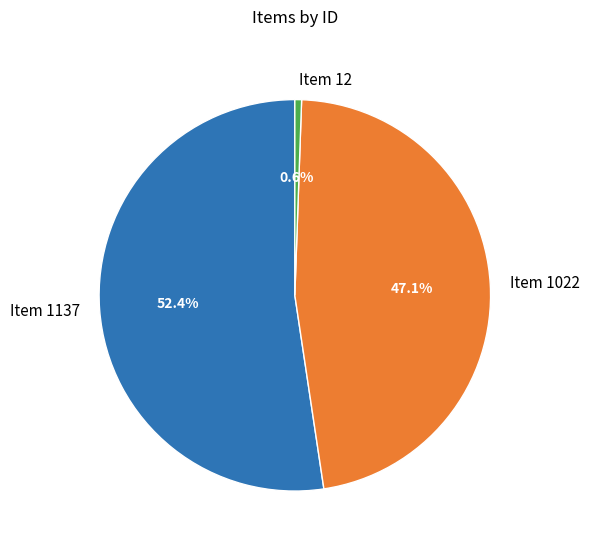

What is the total percentage of Item 12 and Item 1137?

52.9%